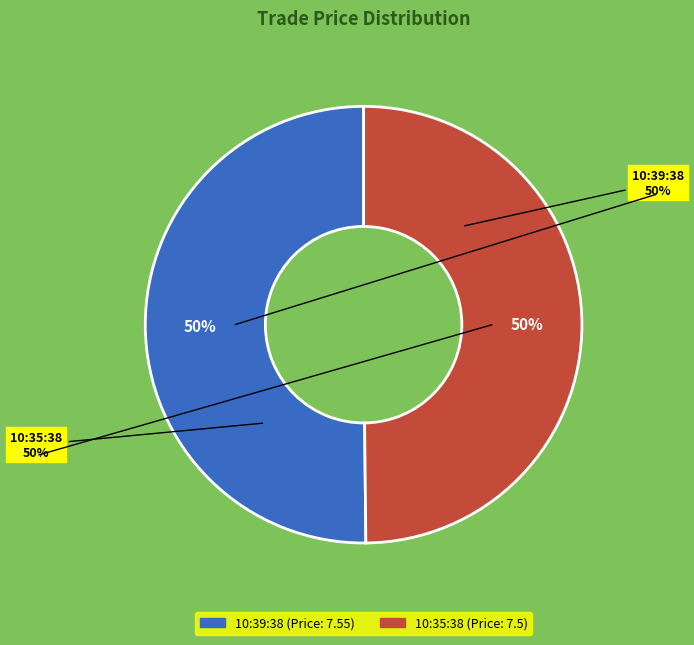

What is the ratio of the value at 10:35:38 to the value at 10:39:38?

1.0